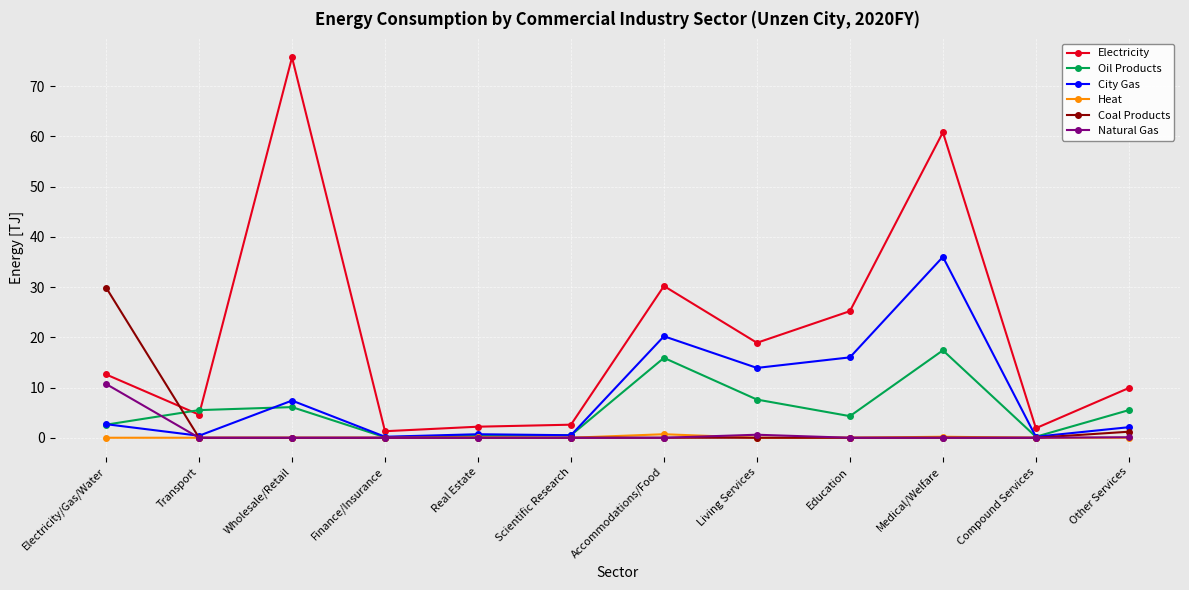

What is the lowest value of the City Gas series?

0.2